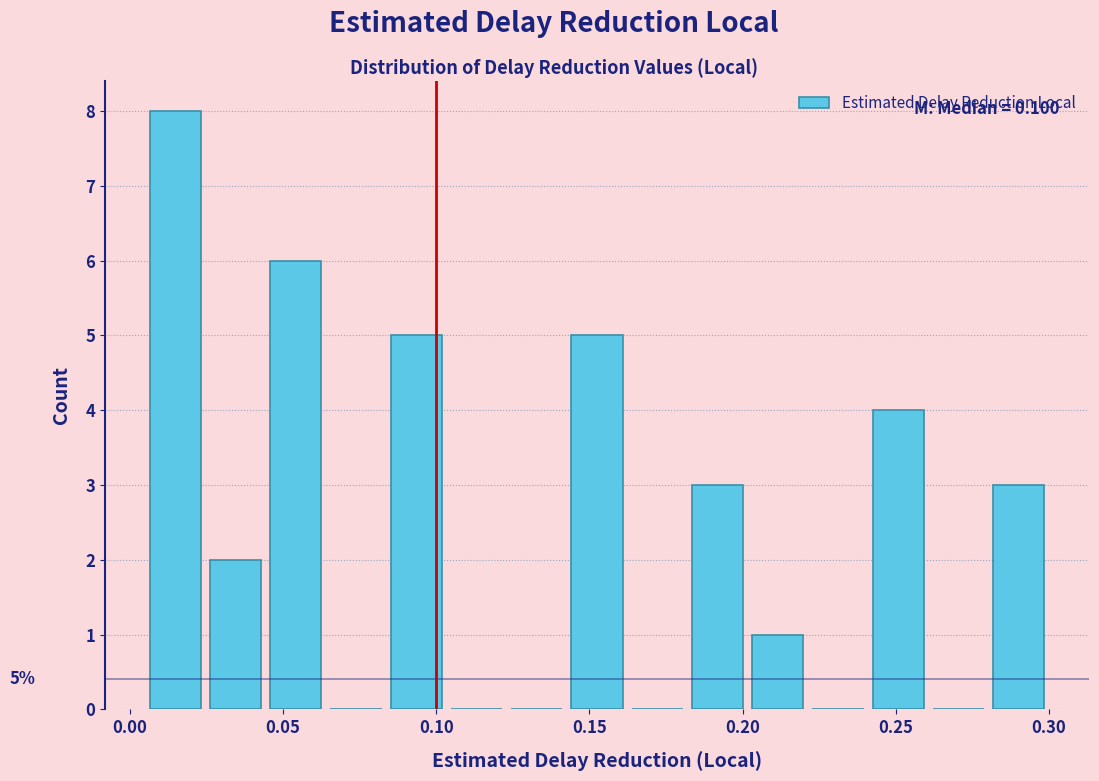

Around what value on the x-axis is the tallest bar? Give the approximate position of its centre, as read against the axis.

0.015